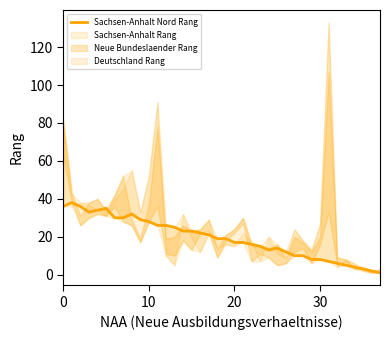

The chart shows a value of 4 at 34. True or false?

True